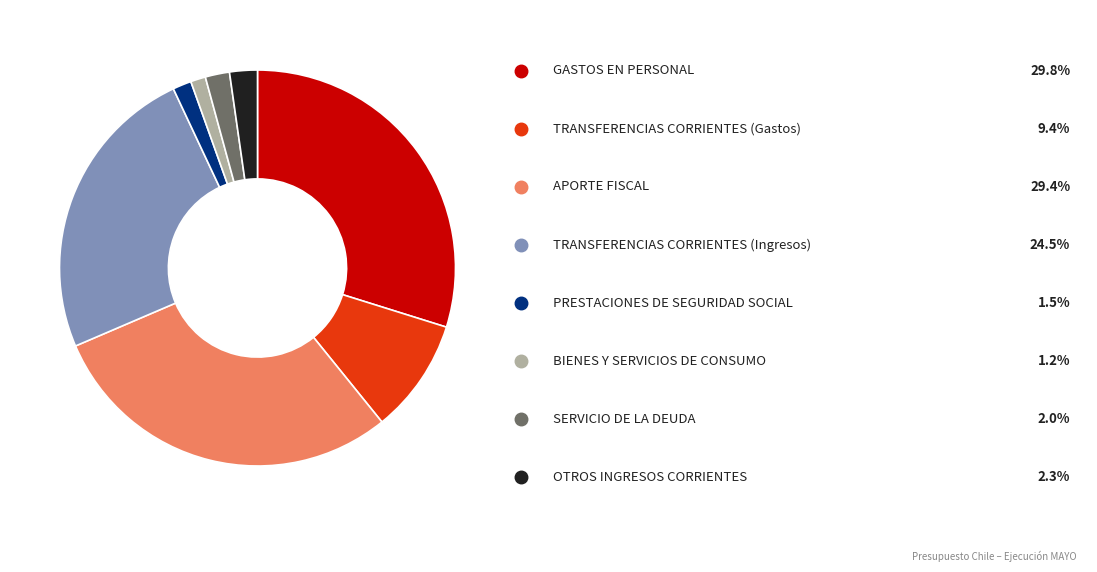

Is there any slice that represents more than half of the pie?

No